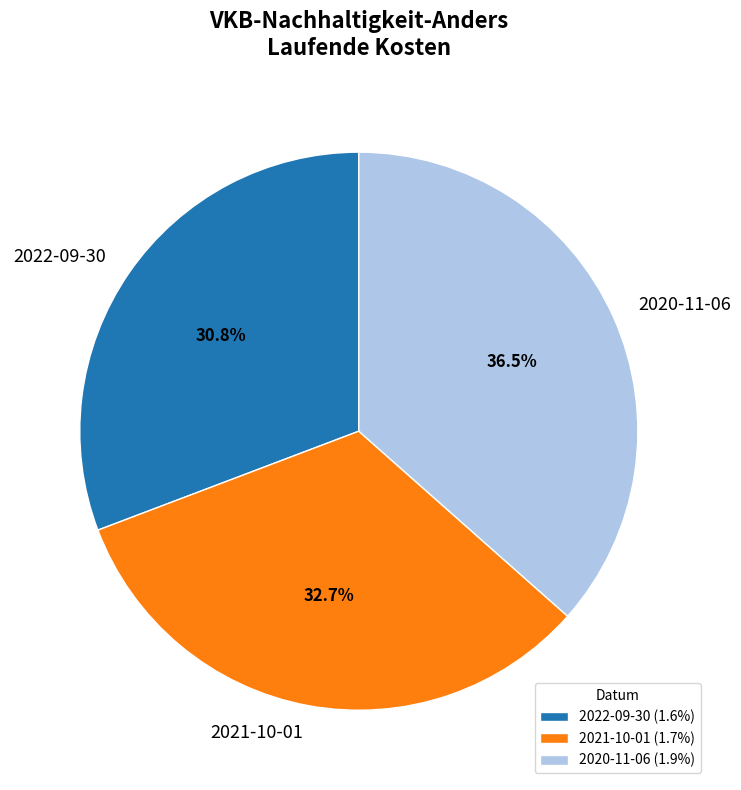

Rank the categories by value from lowest to highest.

2022-09-30, 2021-10-01, 2020-11-06